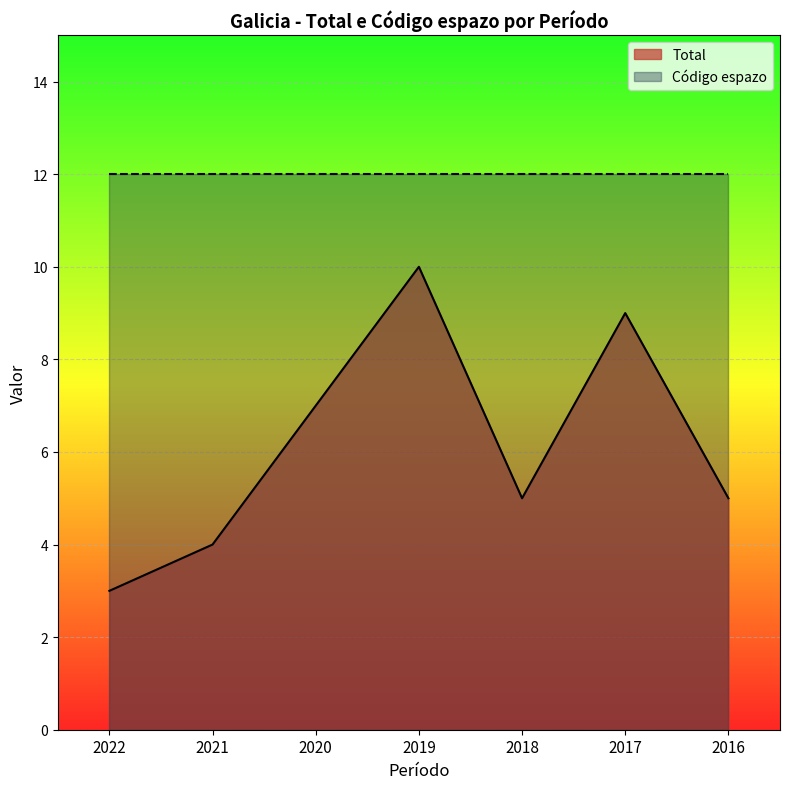

How many values are between 4 and 9?

5